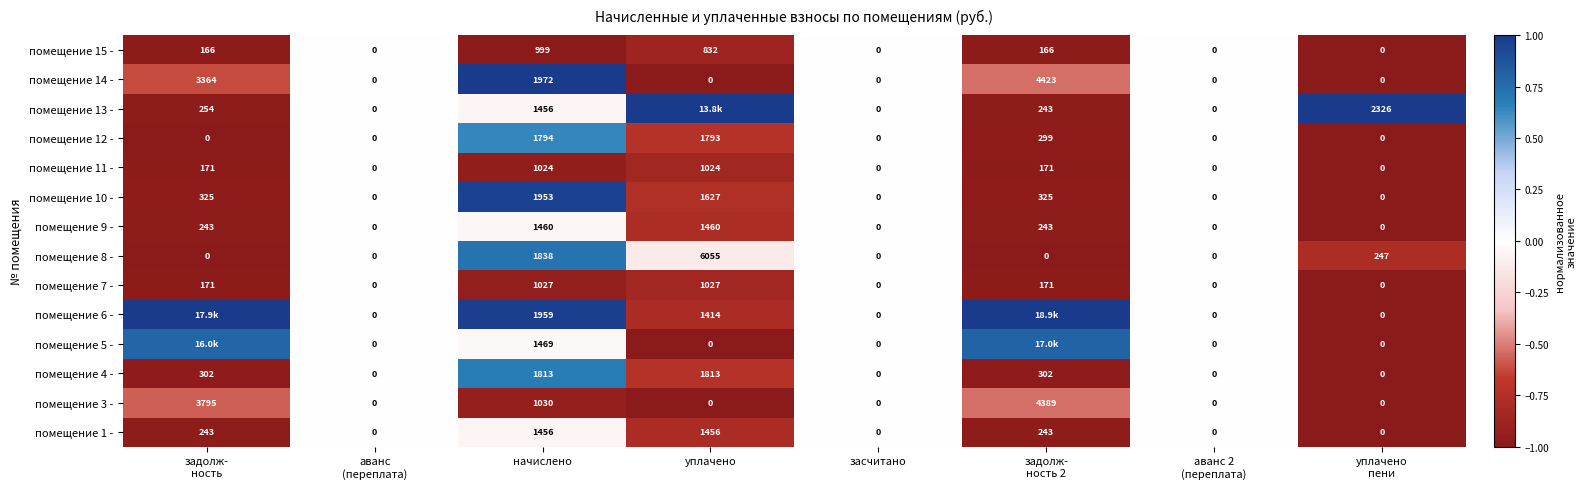

At which label does помещение 10 - reach its peak?

начислено